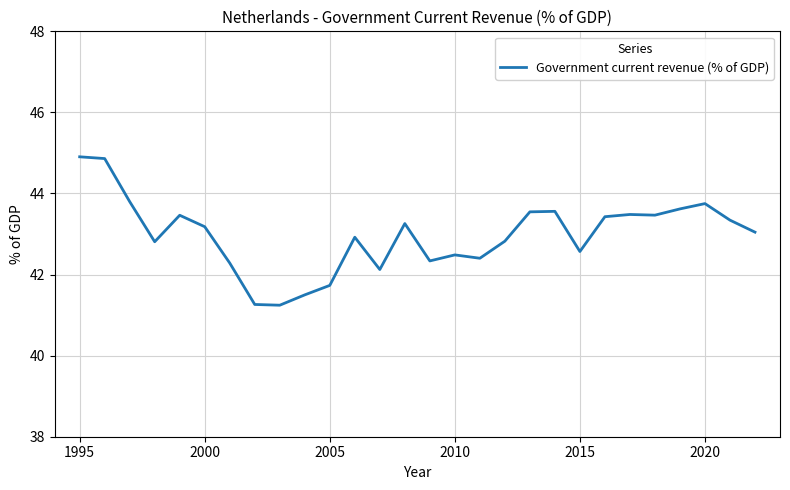

What is the maximum value shown in the chart?

44.9